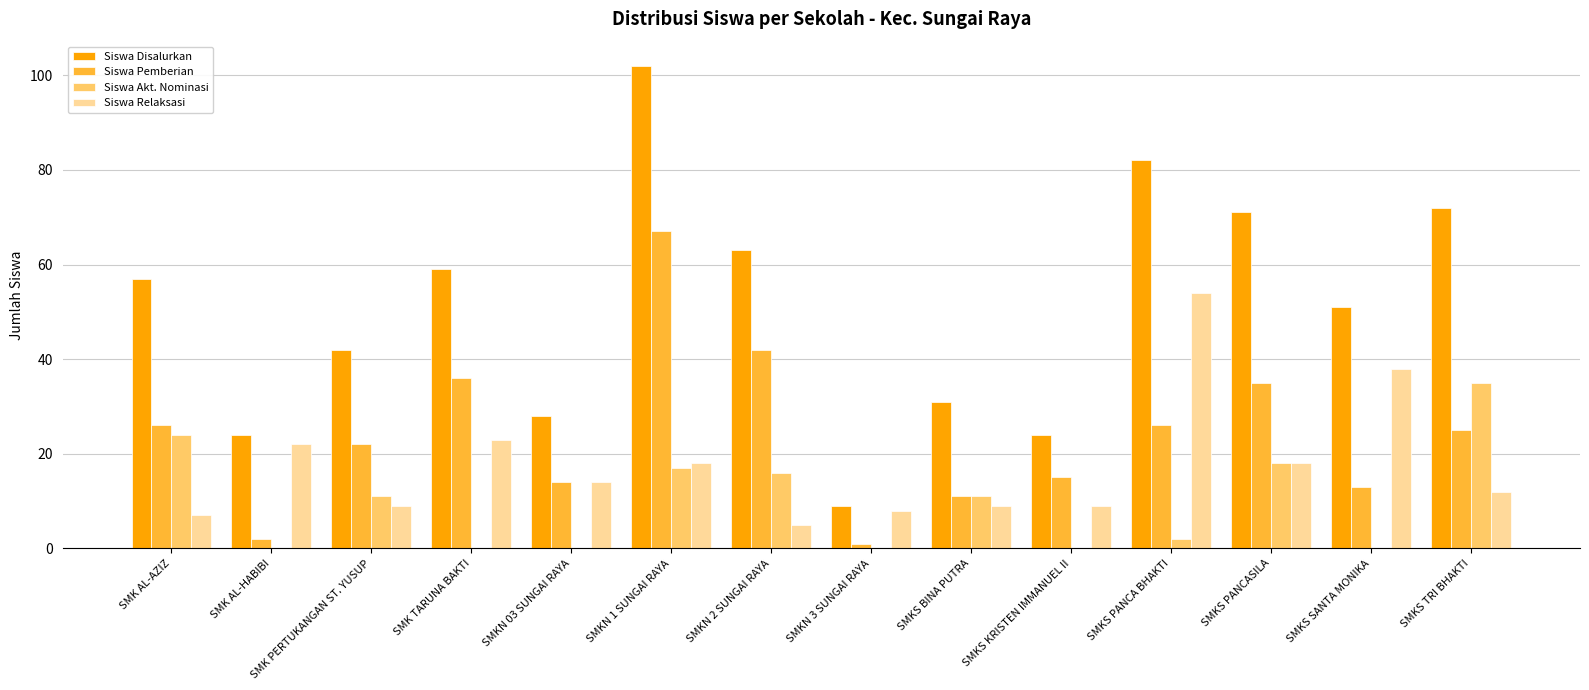

Which series changed the most between SMKS PANCA BHAKTI and SMKS SANTA MONIKA?

Siswa Disalurkan